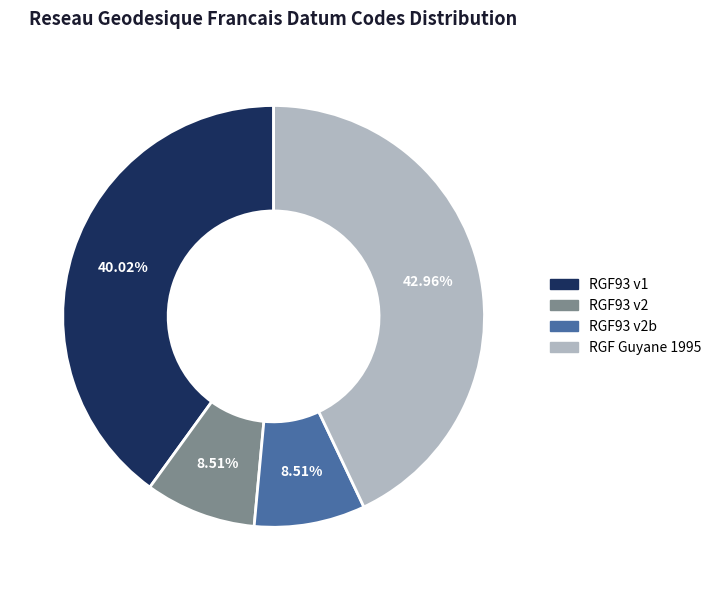

Does any single category account for the majority?

No